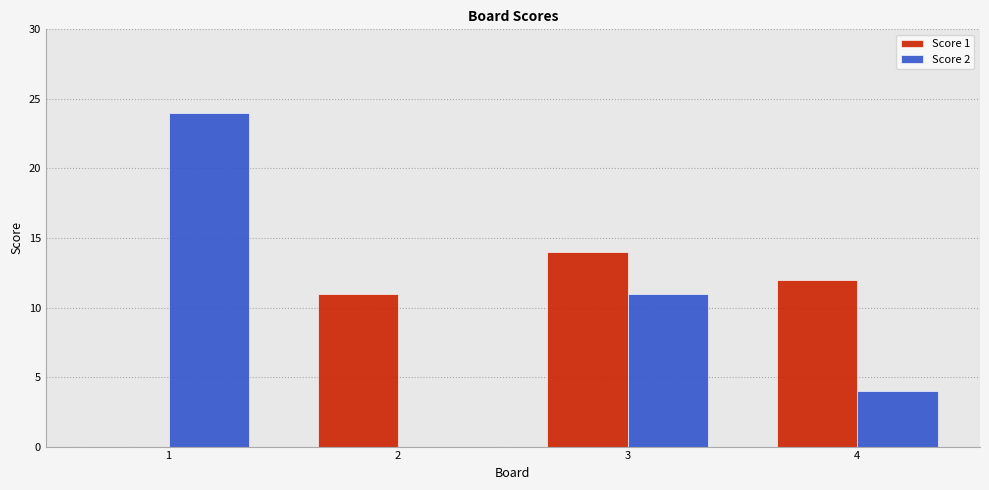

What is the sum of all Score 1 values?

37